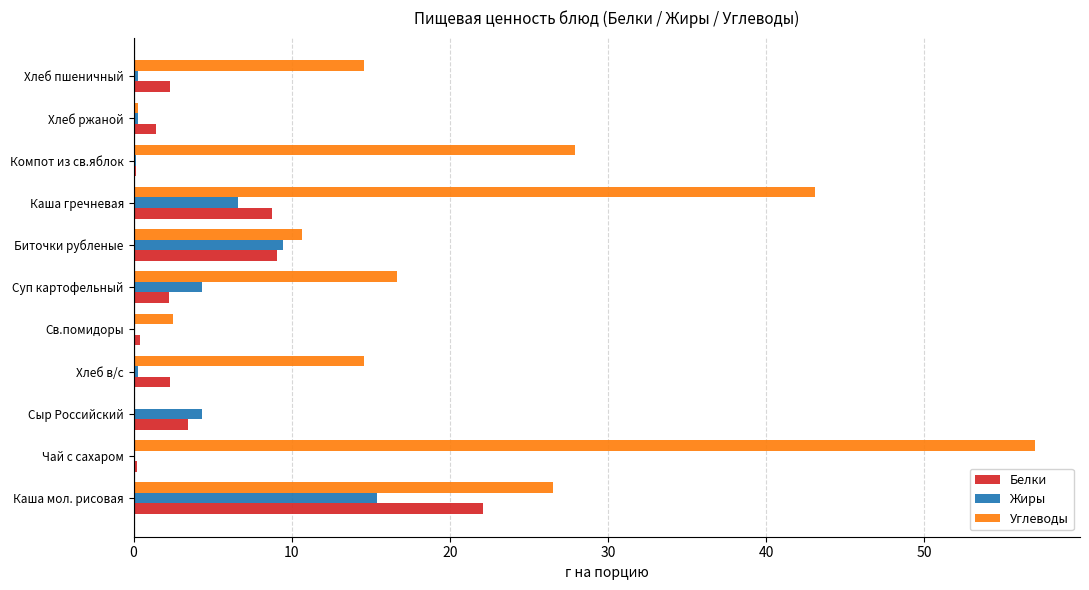

The Углеводы series shows -26.3 at Сыр Российский. True or false?

False